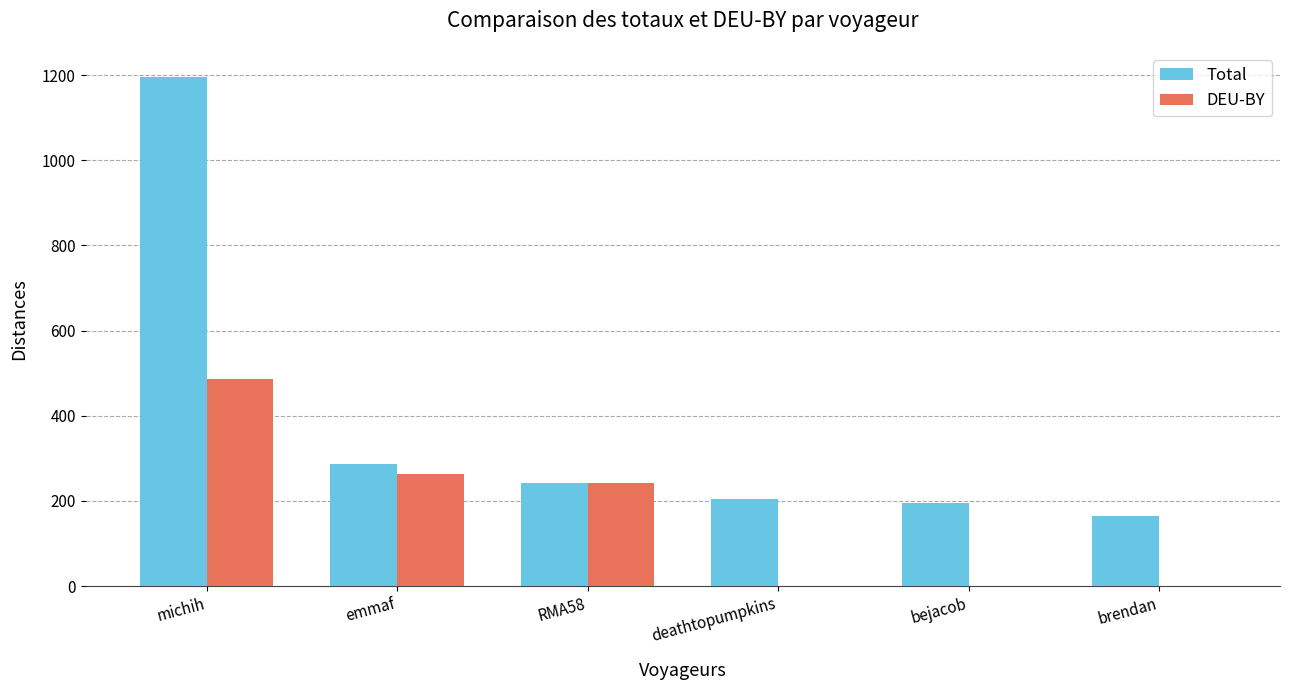

Is the value of DEU-BY at deathtopumpkins greater than the value of Total at RMA58?

No